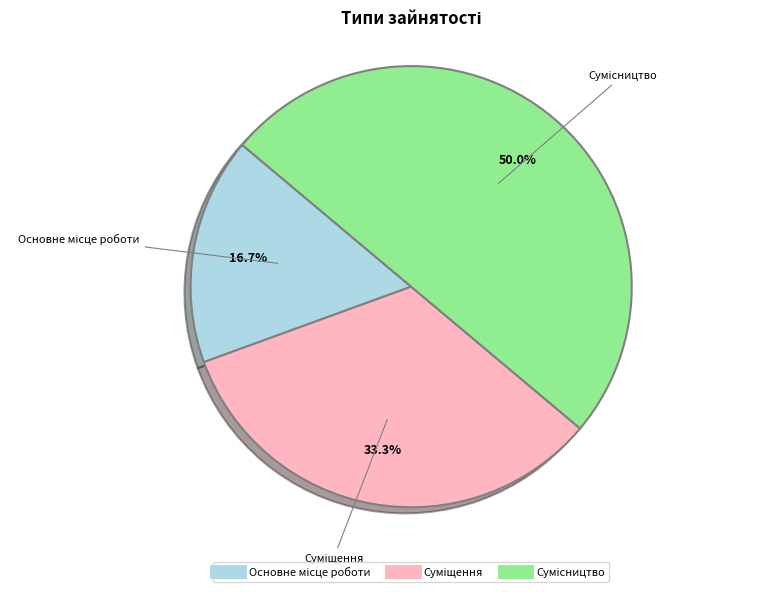

How many segments does this pie chart have?

3